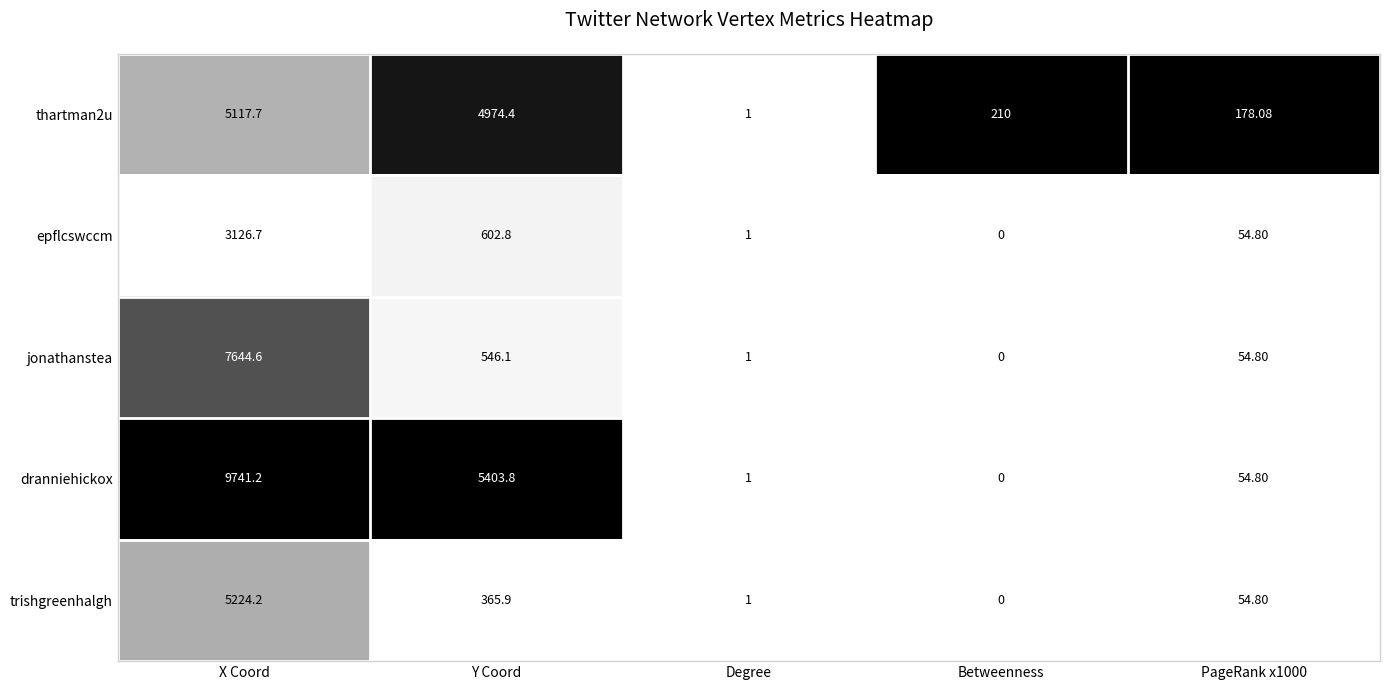

Is the value of trishgreenhalgh at Degree greater than the value of dranniehickox at Y Coord?

No